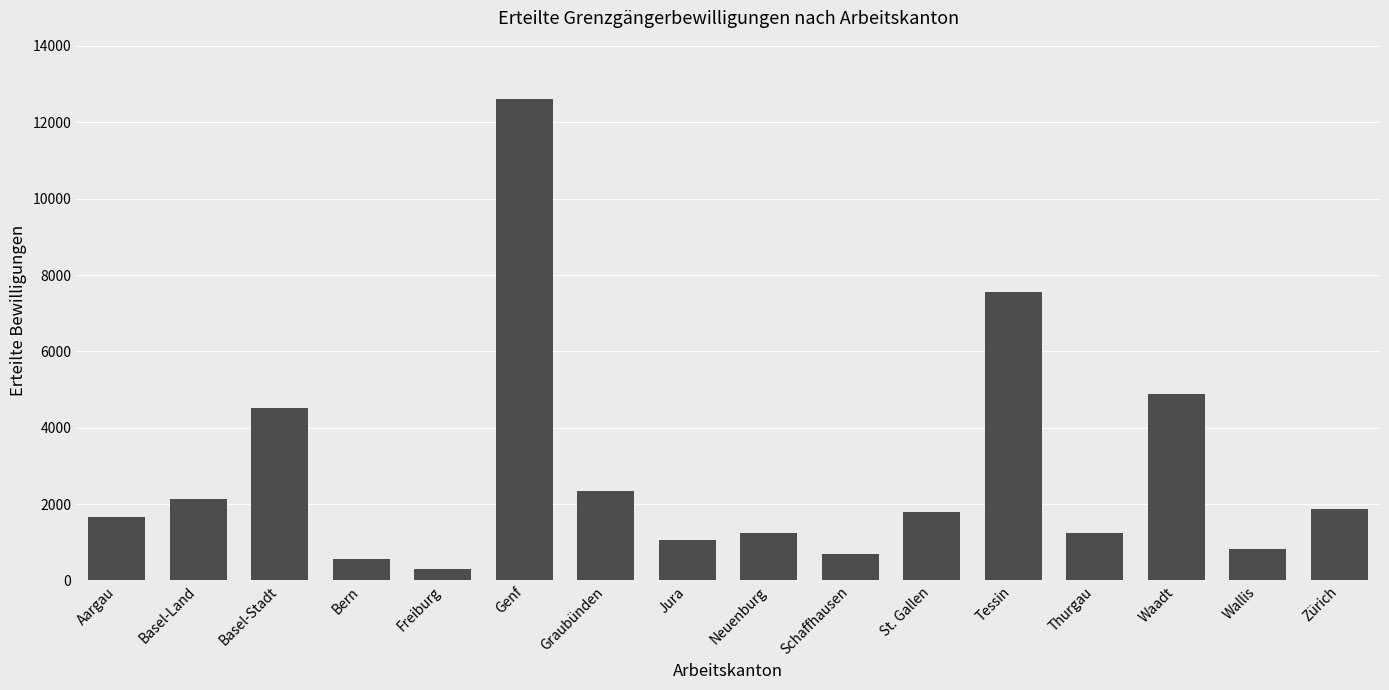

What is the label of the 9th bar from the left?

Neuenburg